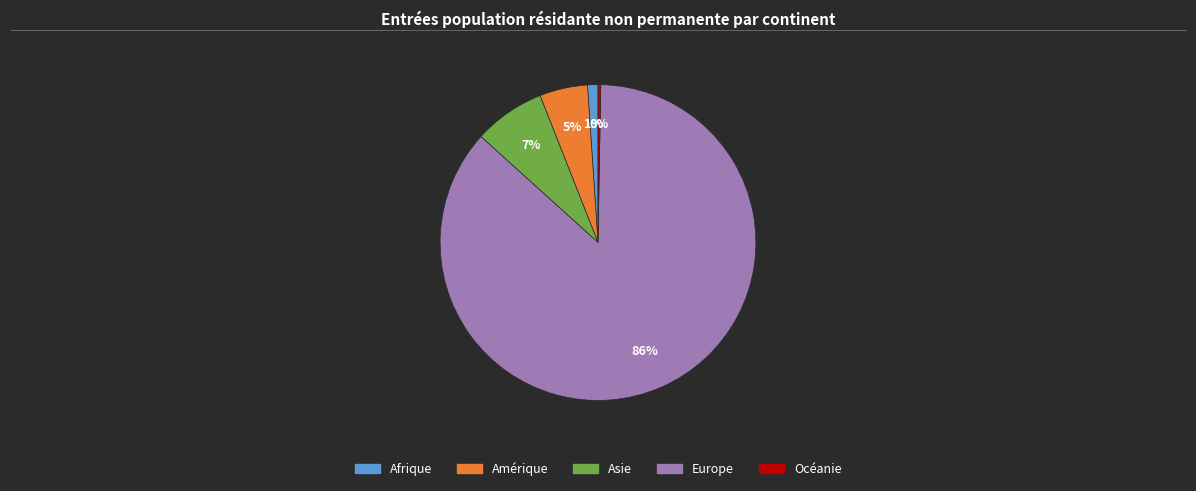

Which has a higher value, Afrique or Amérique?

Amérique